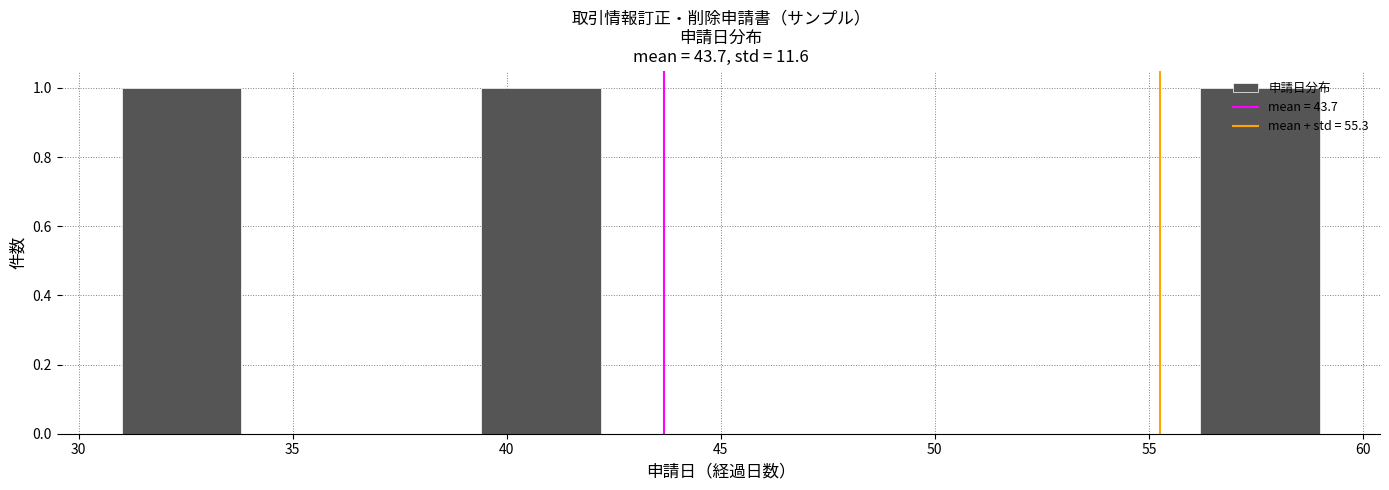

What is the height of the bar covering 56.2 to 59.0 on the x-axis? Neither the bar edges nor the heights are printed on the chart, so give them approximately, as read against the axes.

1